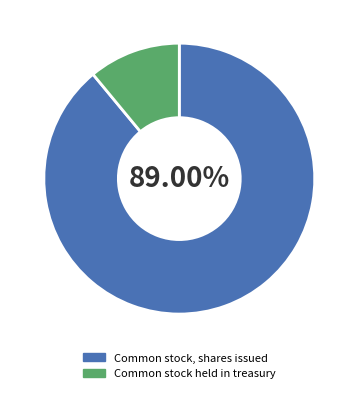

To the nearest percent, what portion does Common stock held in treasury represent?

11%